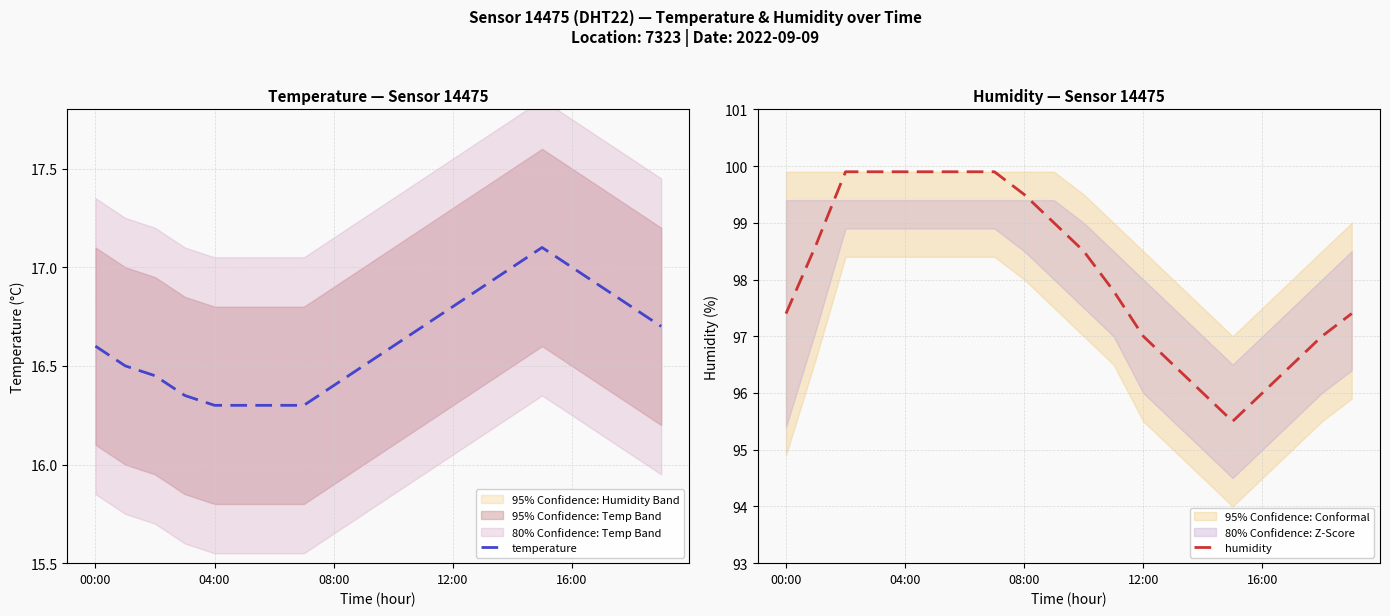

True or false: temperature and humidity intersect in this chart.

False